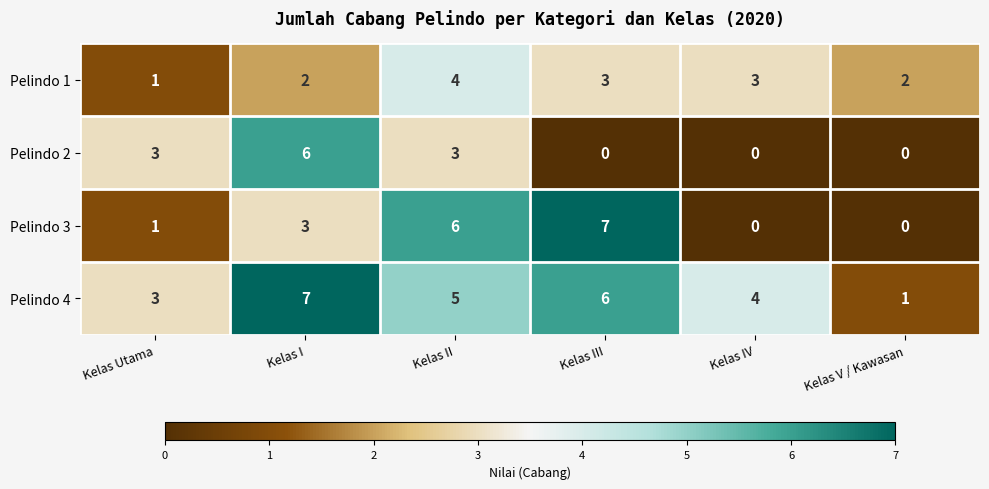

What is the sum of the Pelindo 1 values at Kelas I and Kelas IV?

5